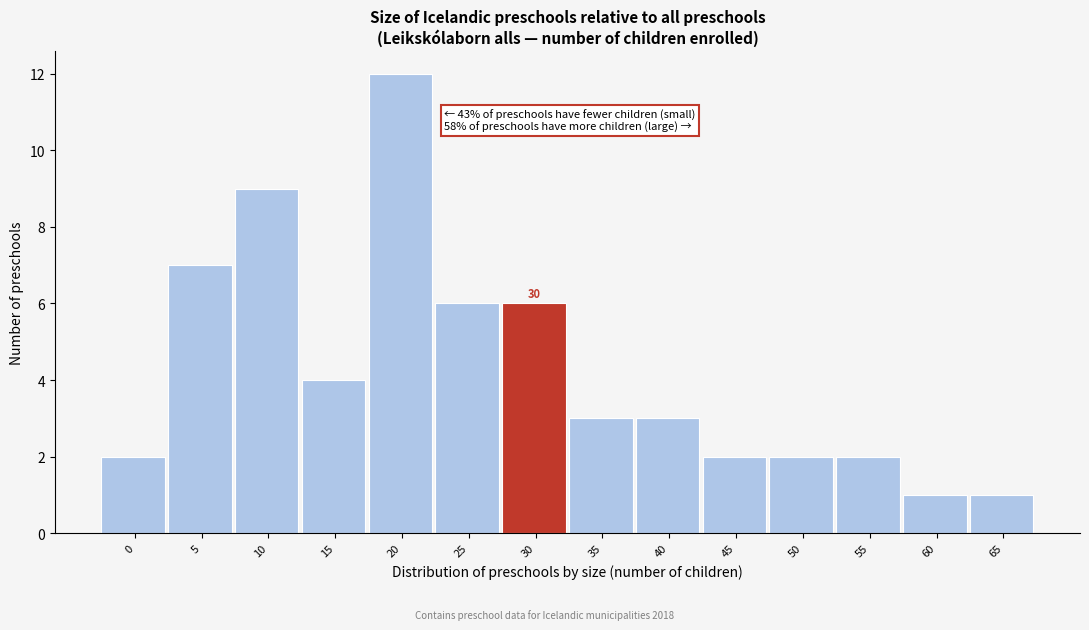

Reading left to right, extract all data points from this chart.

2	7	9	4	12	6	6	3	3	2	2	2	1	1